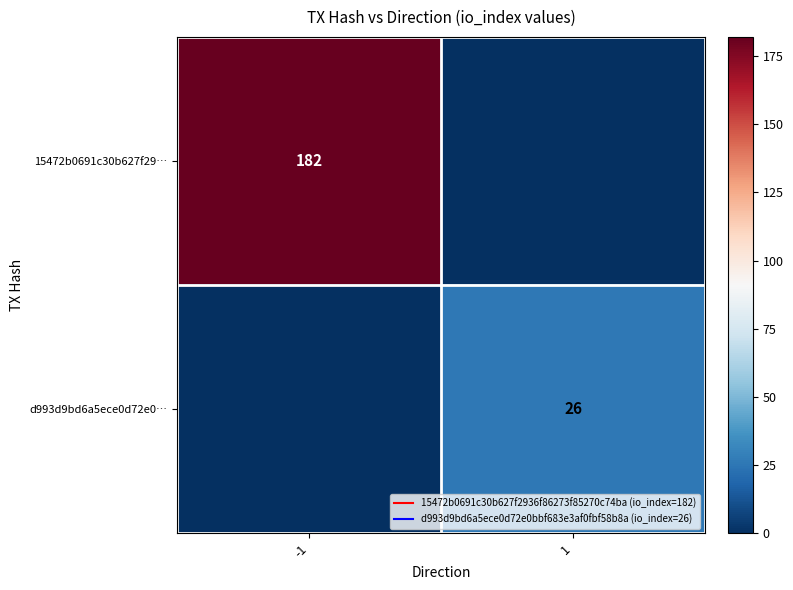

Between -1 and 1, which series saw the biggest shift?

15472b0691c30b627f29…